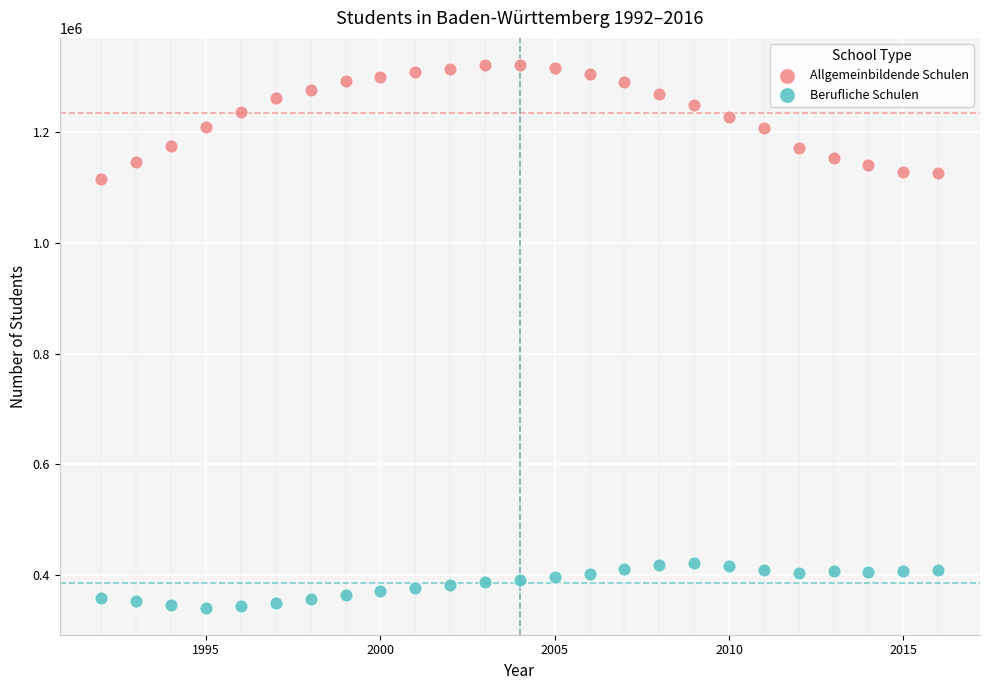

Across all series, what Y value is closest to 831247?

1115957